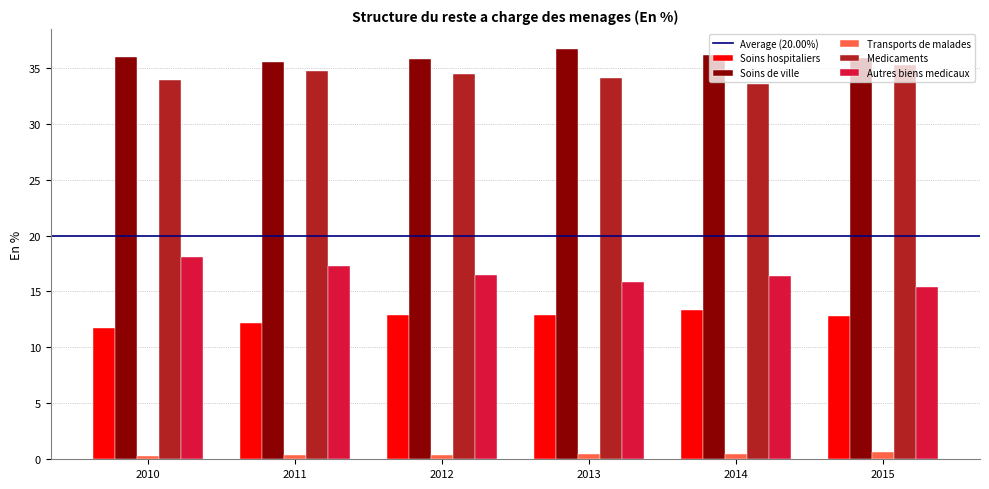

The Medicaments series shows 48.3 at 2013. True or false?

False